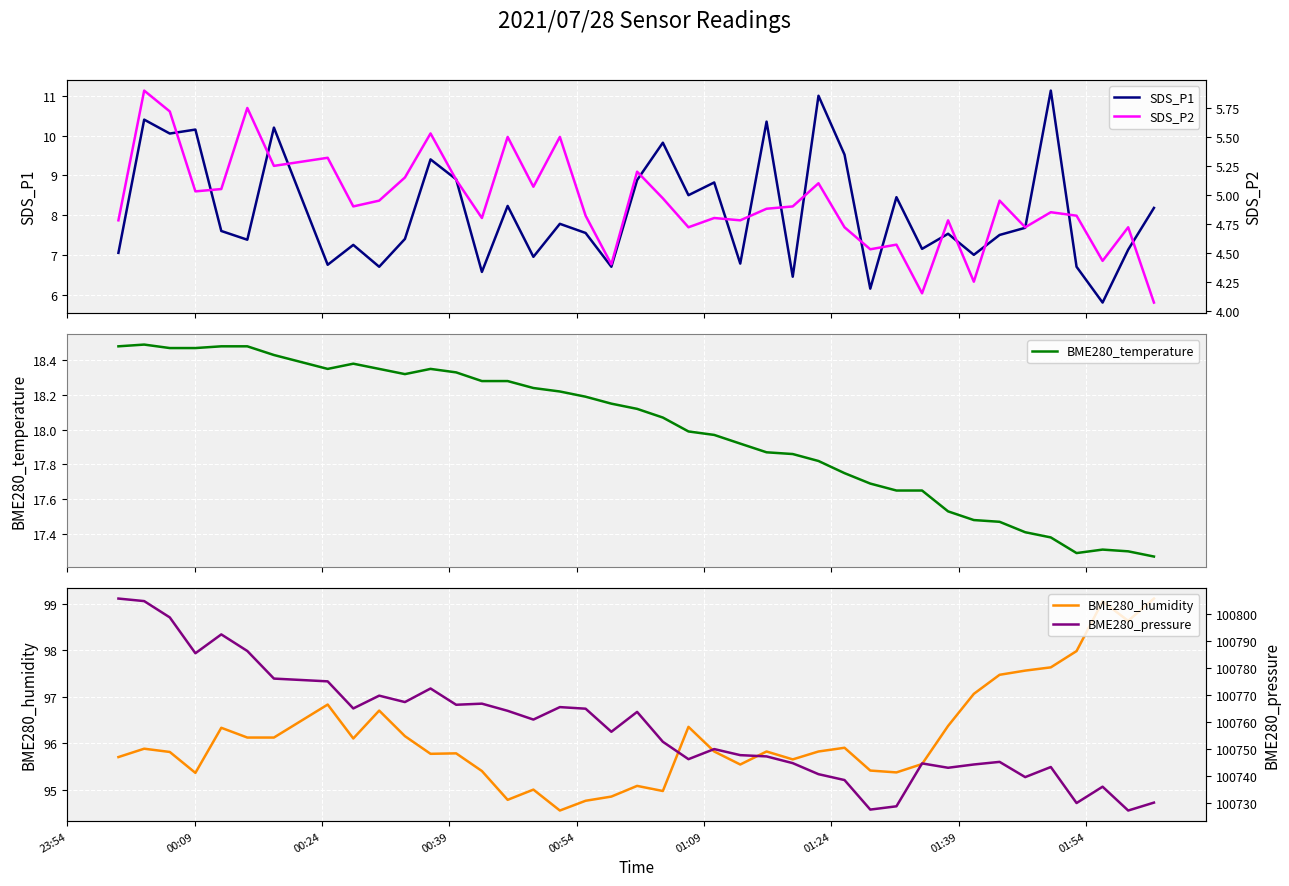

What is the highest value of the SDS_P1 series?

11.1